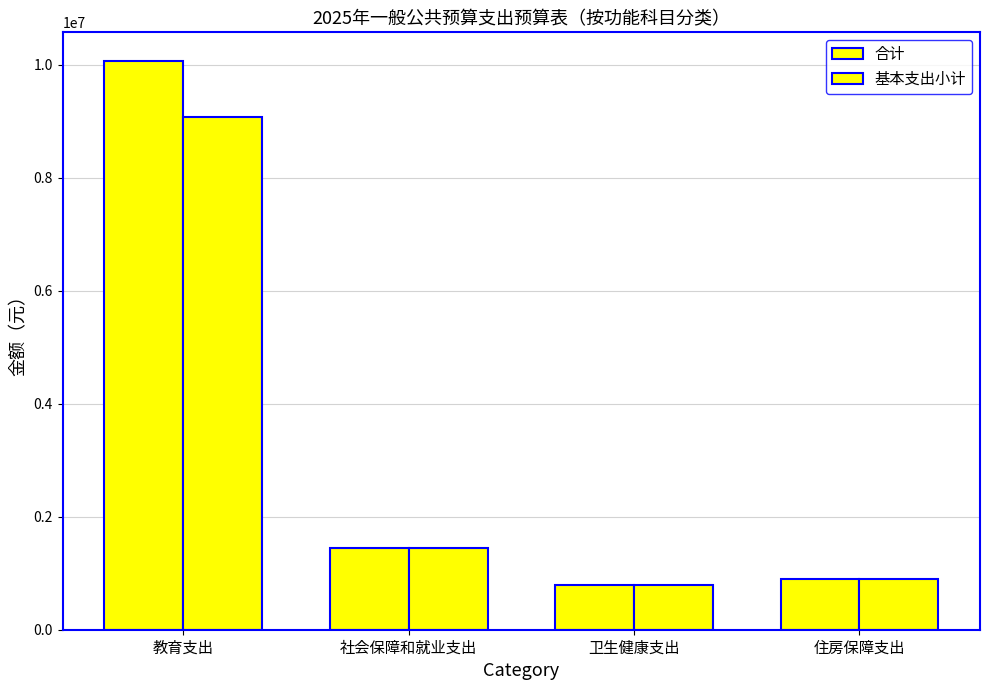

At 社会保障和就业支出, list the series in order from largest to smallest.

合计, 基本支出小计